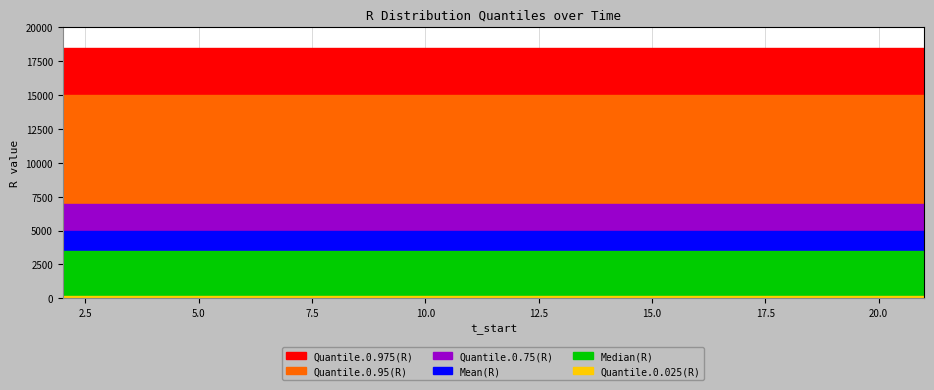

True or false: Quantile.0.975(R) has more than 0 points higher than both neighbors.

False